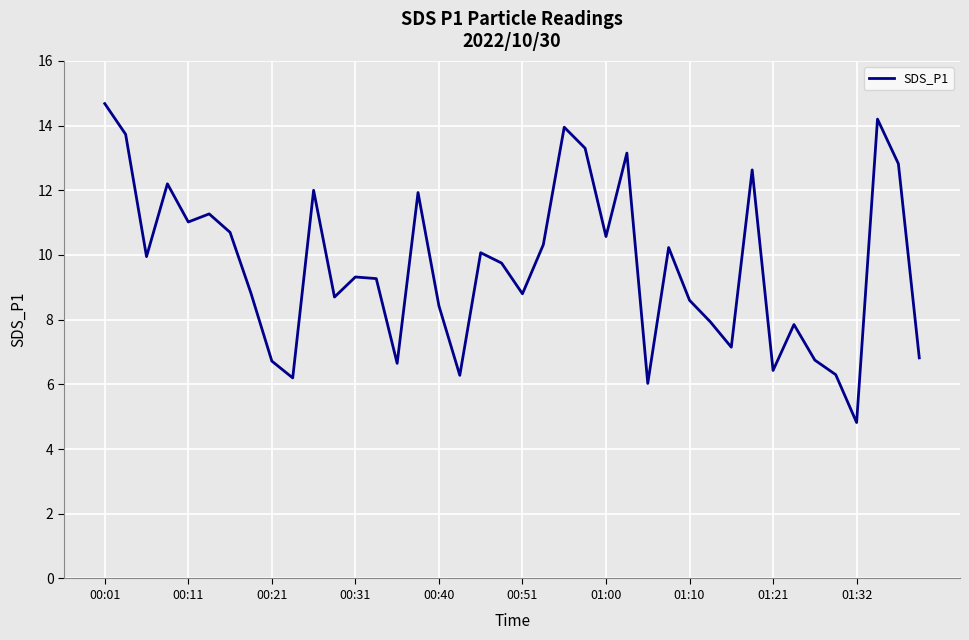

What is the greatest value displayed?

14.7